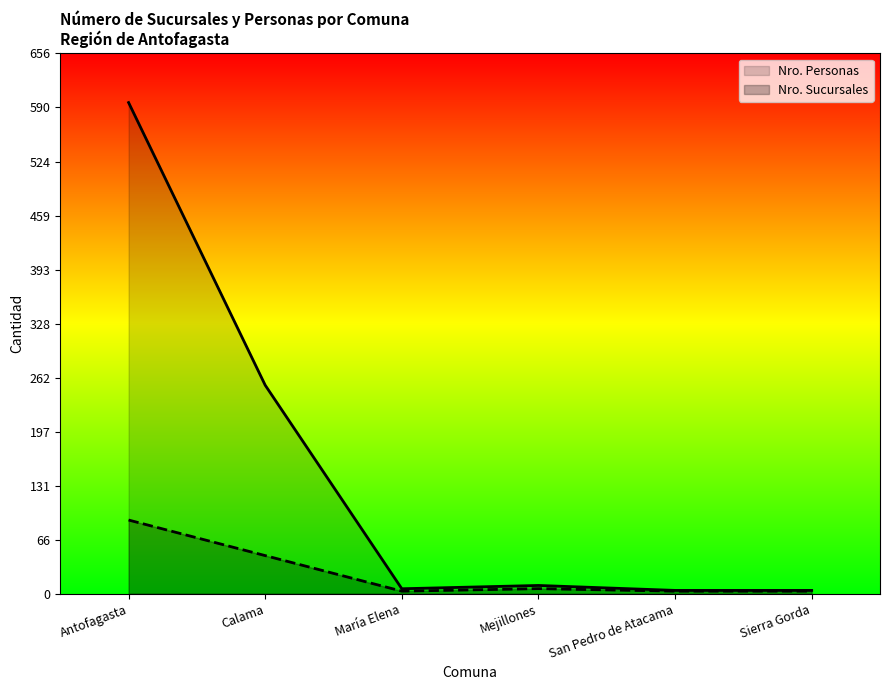

What is the total value across all series at Mejillones?

16.2